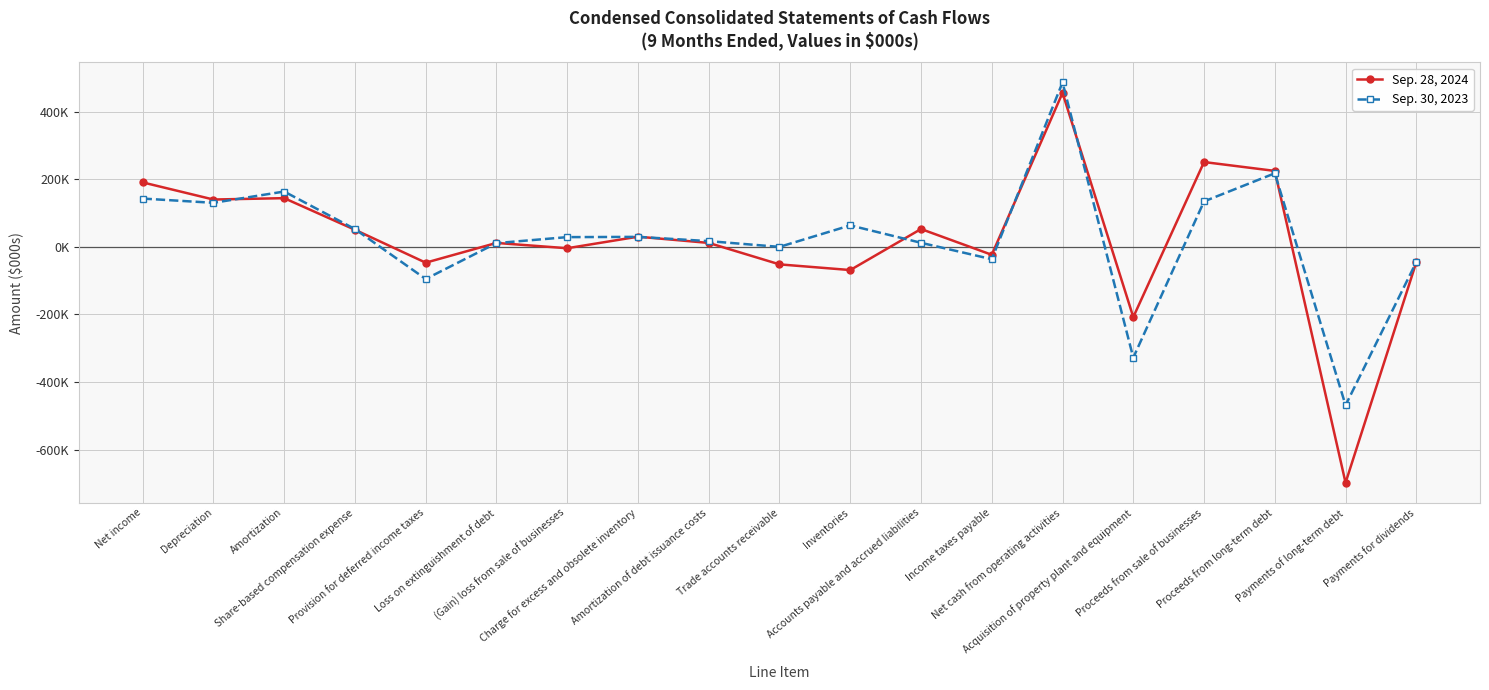

What is the sum of the Sep. 30, 2023 values at Payments of long-term debt and Share-based compensation expense?

-416534